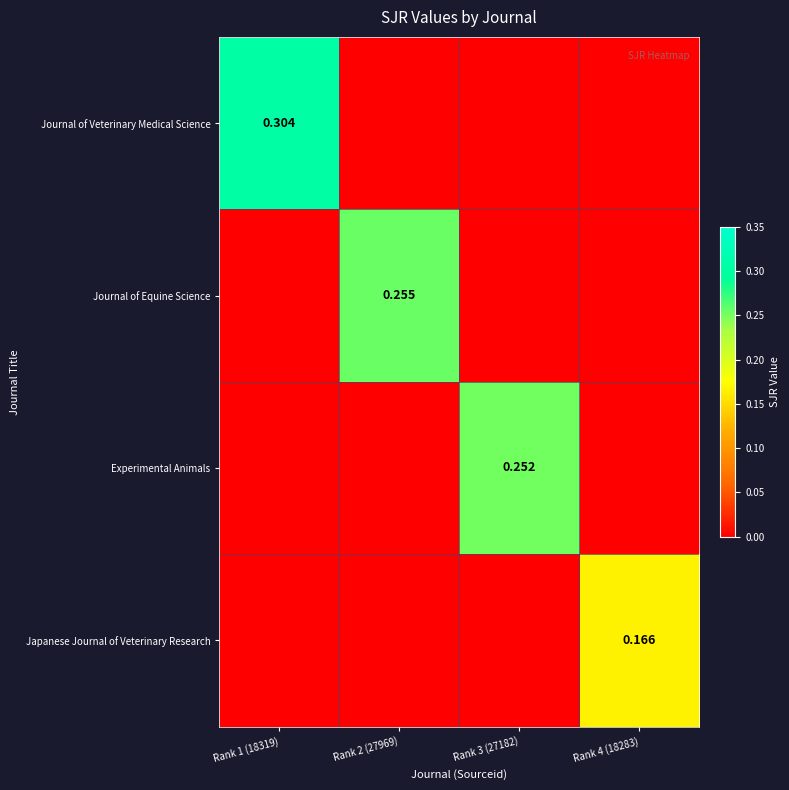

True or false: Experimental Animals has a value of -0.2 at Rank 1 (18319).

False